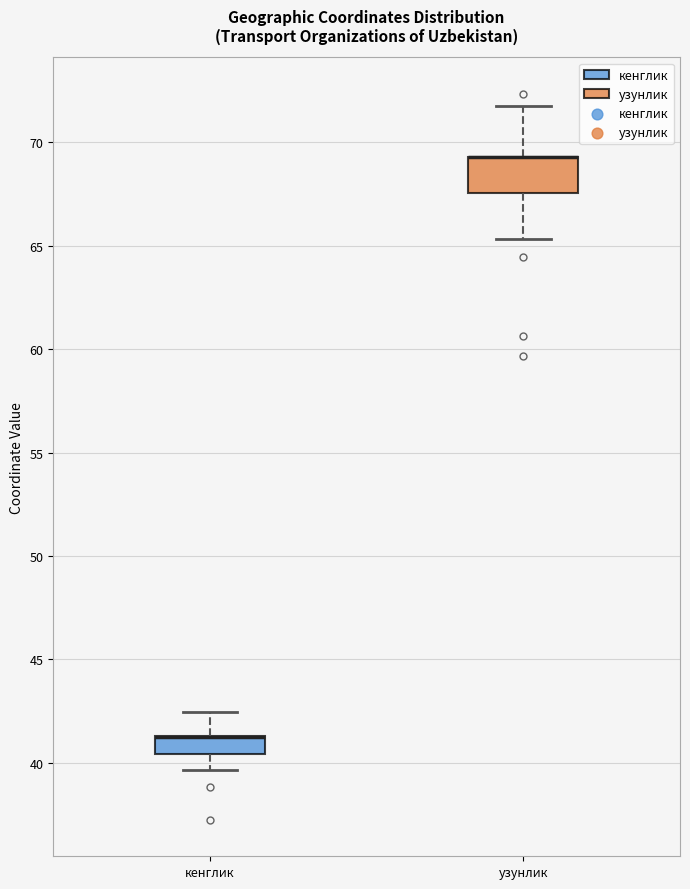

Which box is the tallest, from its lower edge to its upper edge?

узунлик